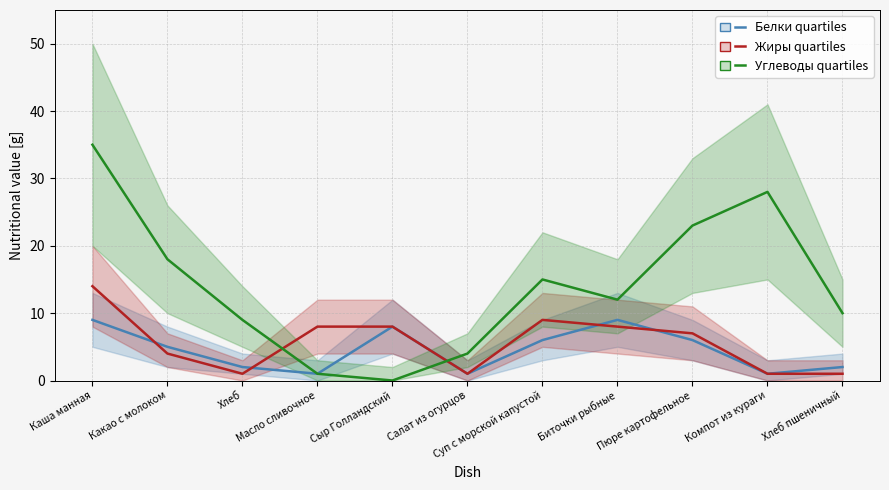

Count the Белки quartiles values in the range 1 to 8.

9